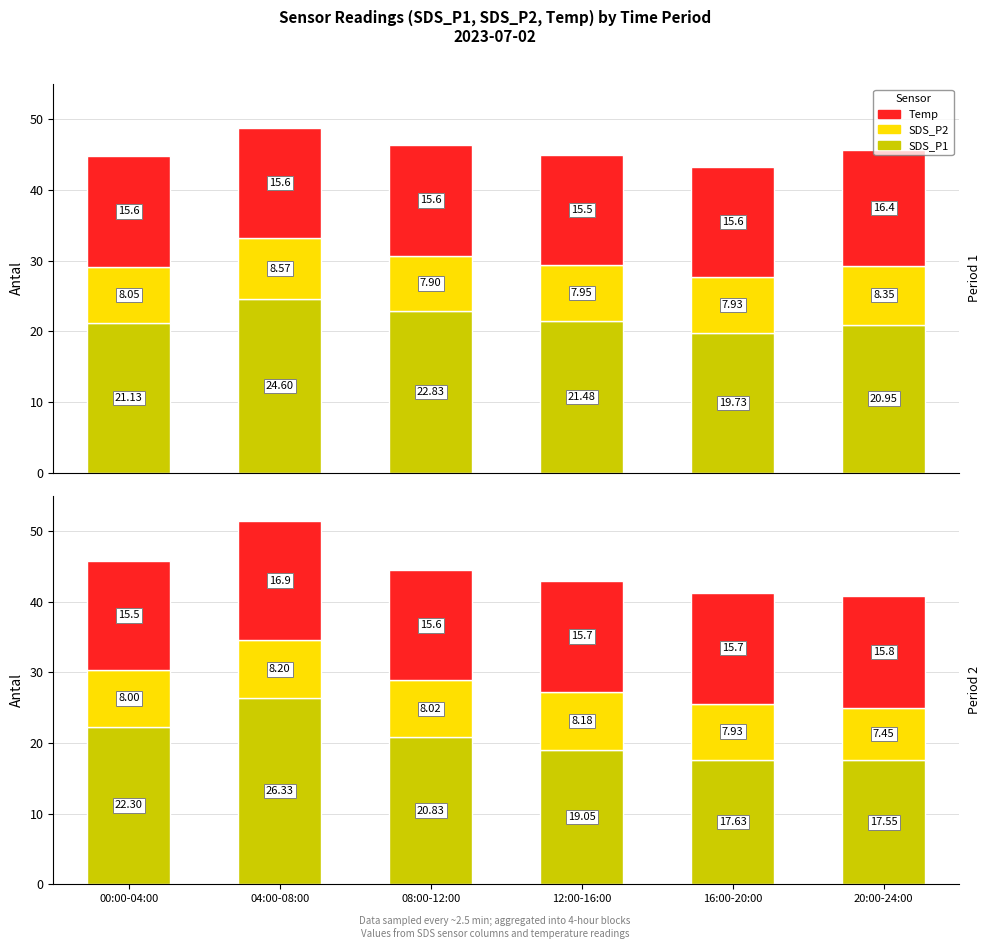

How many groups of bars are there?

6